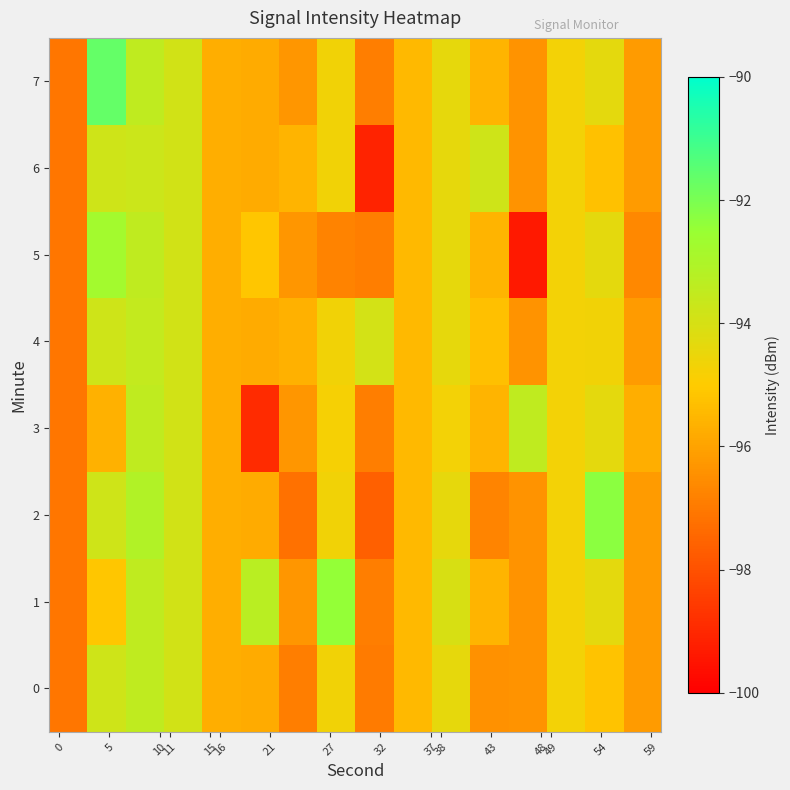

What is the smallest value displayed?

-99.3